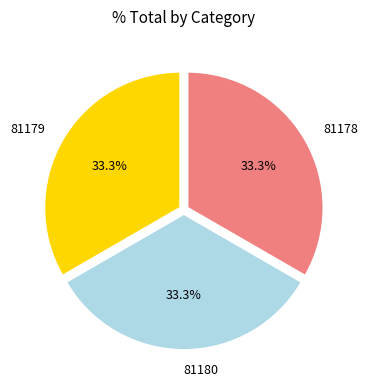

True or false: 81179 accounts for 33% of the total.

True